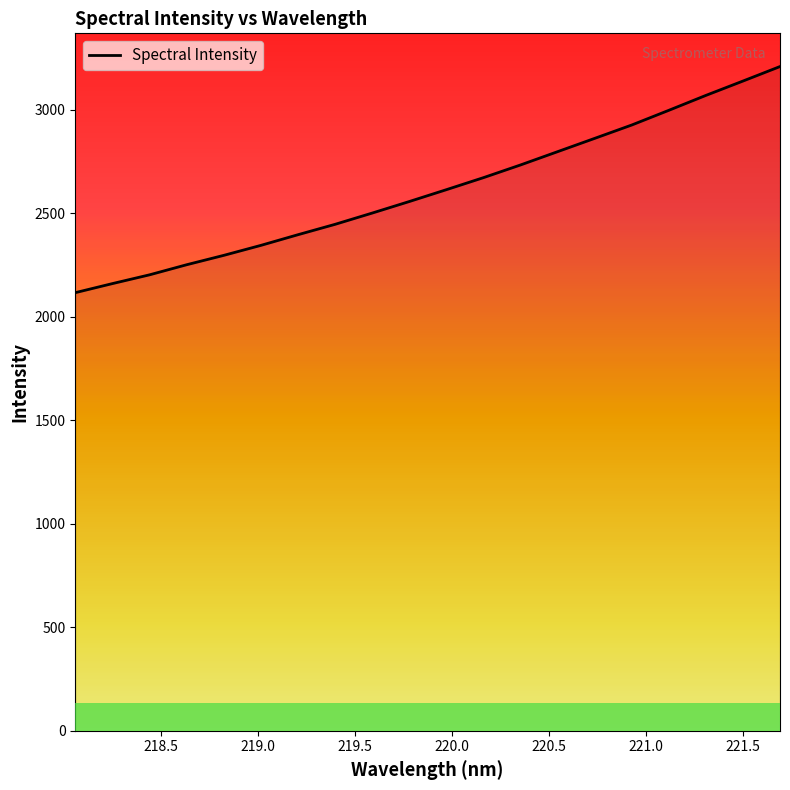

What is the difference between the maximum and minimum values?

1092.1